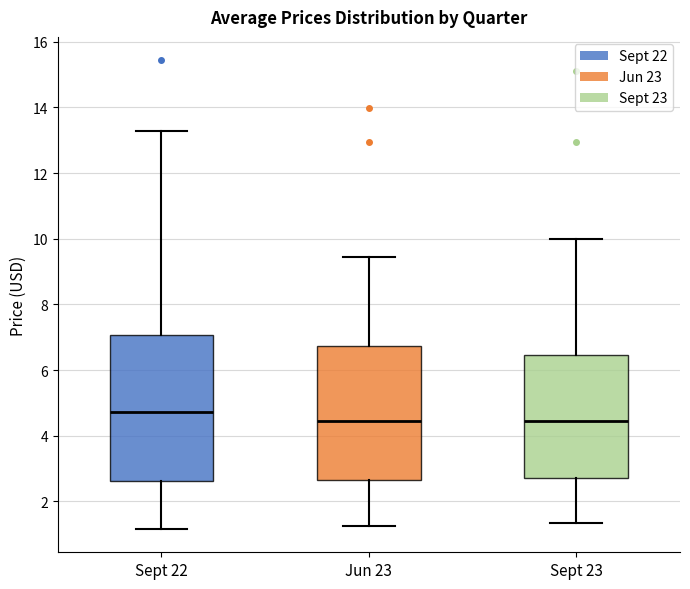

Where does the upper whisker of the box for Sept 23 end on the y-axis? The values are not printed on the chart, so give them approximately, as read against the axis.

10.0